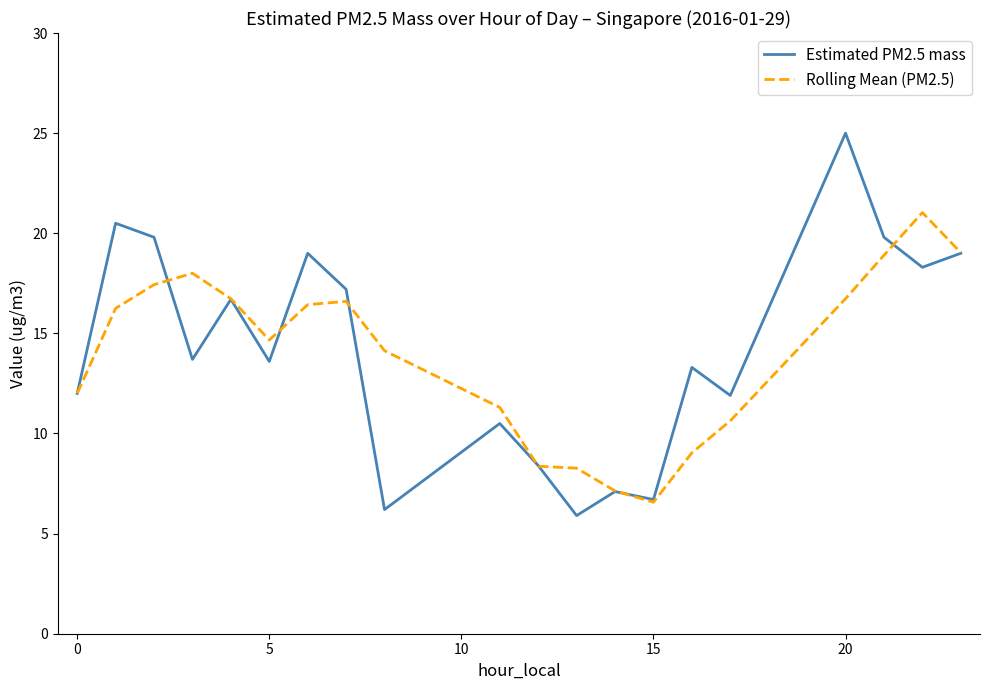

How many series are shown in this chart?

2